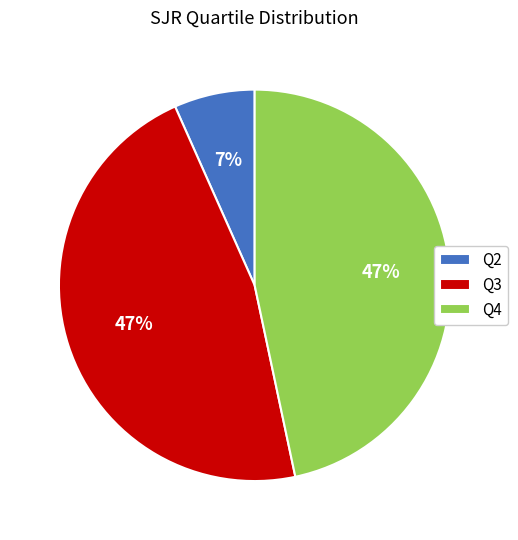

To the nearest percent, what is the combined percentage of Q3 and Q2?

53%